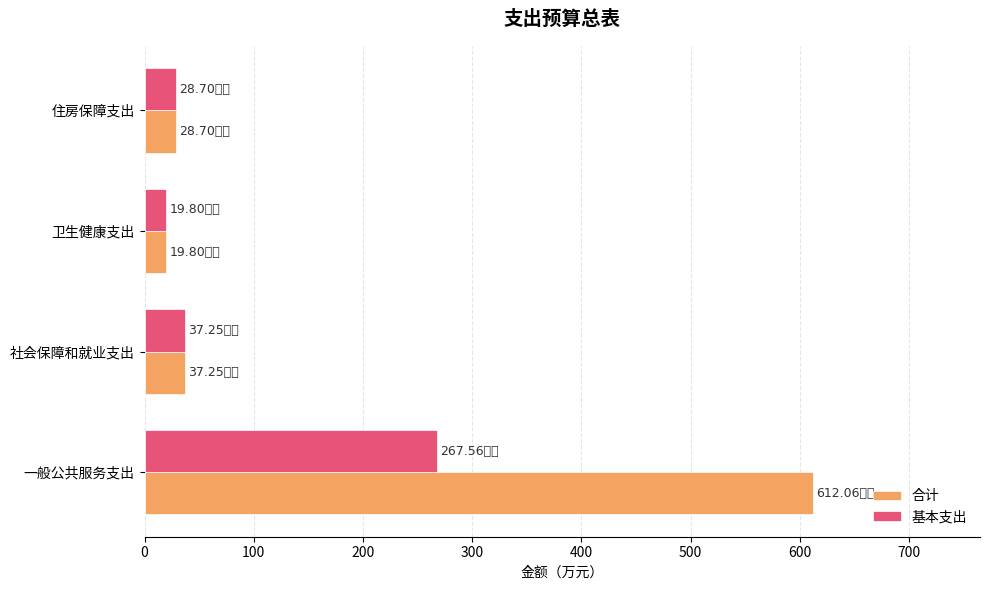

What is the difference between the maximum and minimum values in the 基本支出 series?

247.8